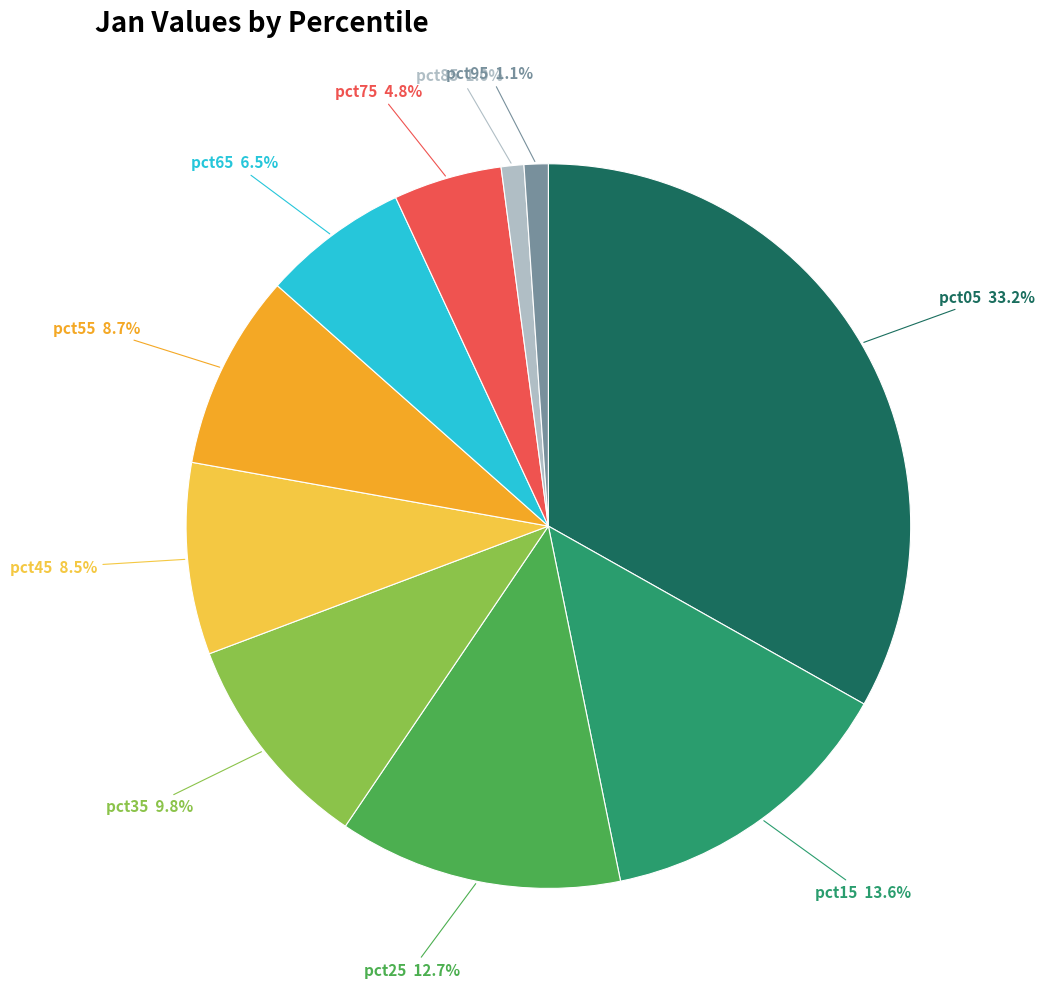

Is there a majority slice in this chart?

No